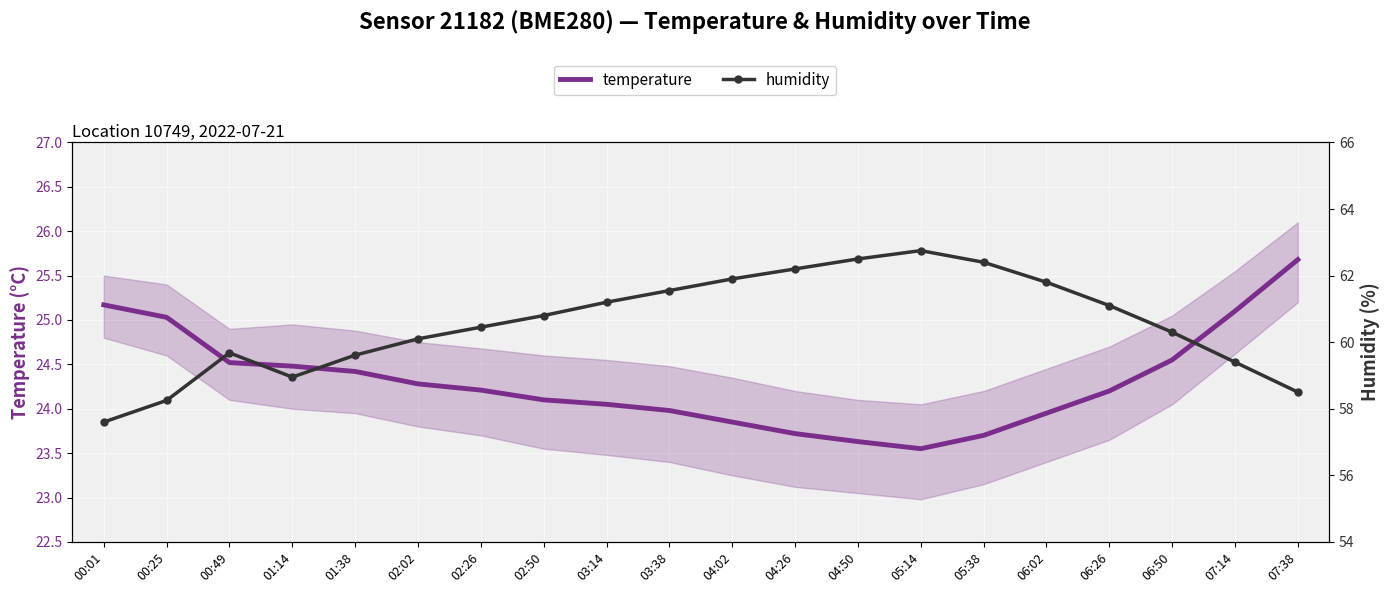

What is the greatest value displayed?

62.8